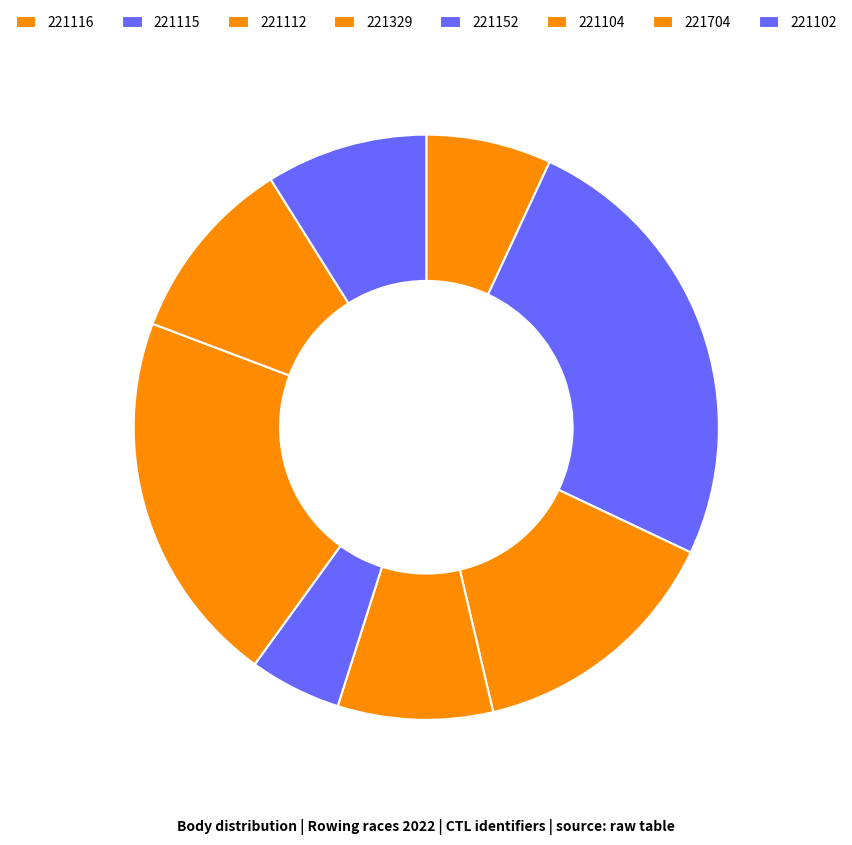

Count the number of slices in the pie.

8